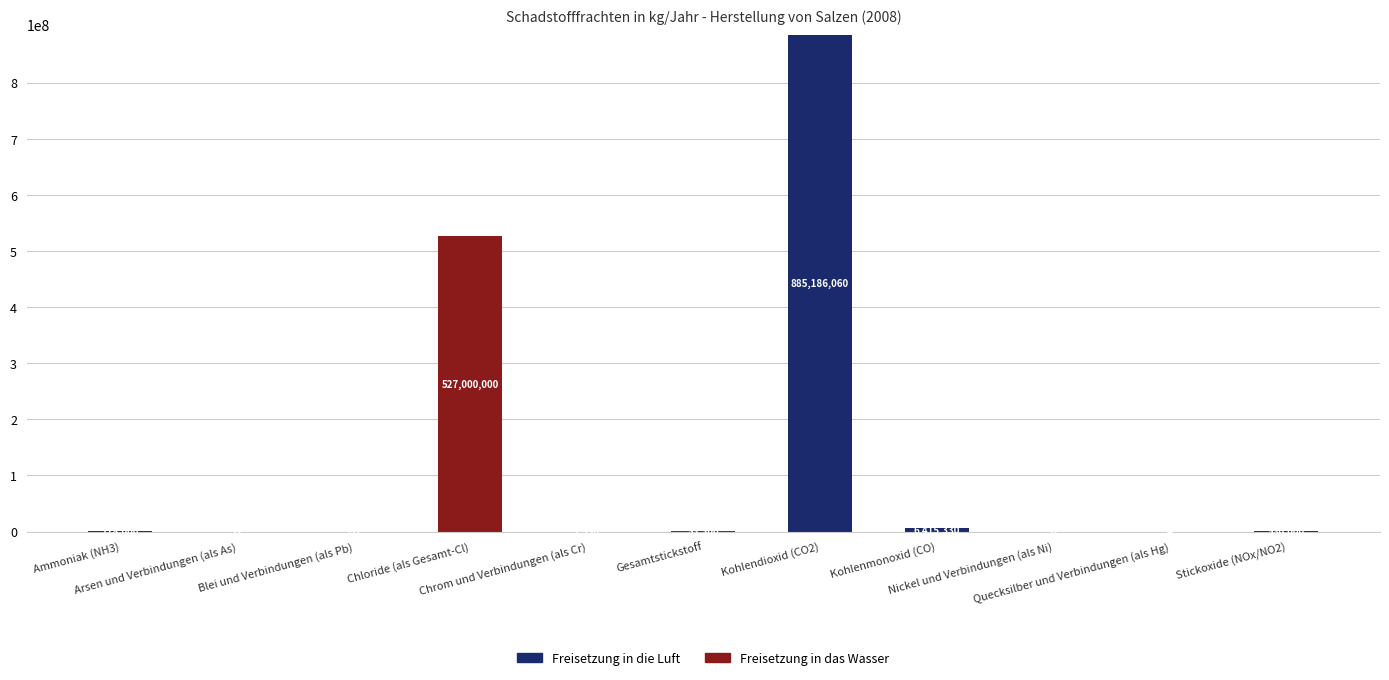

Are the bars grouped side by side (vs. stacked)?

No